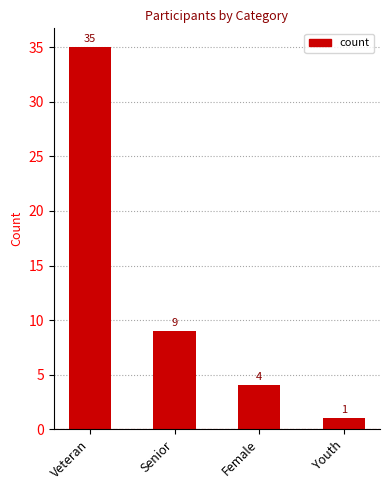

What is the difference between the values at Senior and Veteran?

26